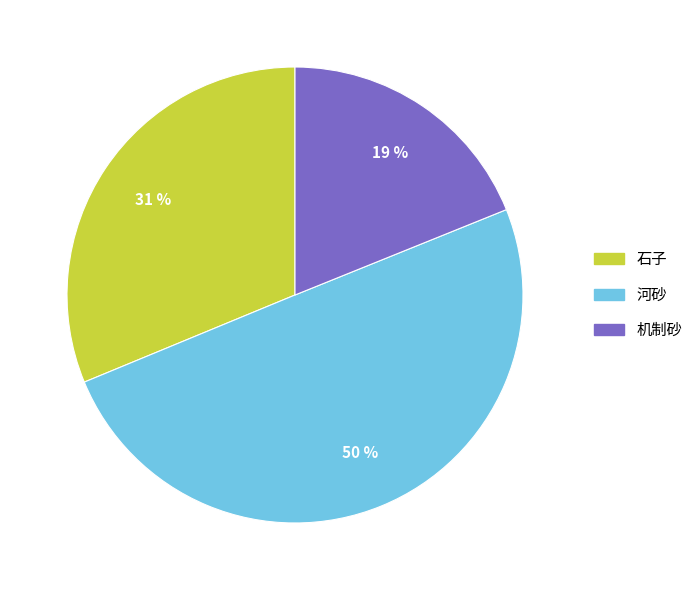

To the nearest percent, what is the difference between the largest and smallest slice percentages?

31%